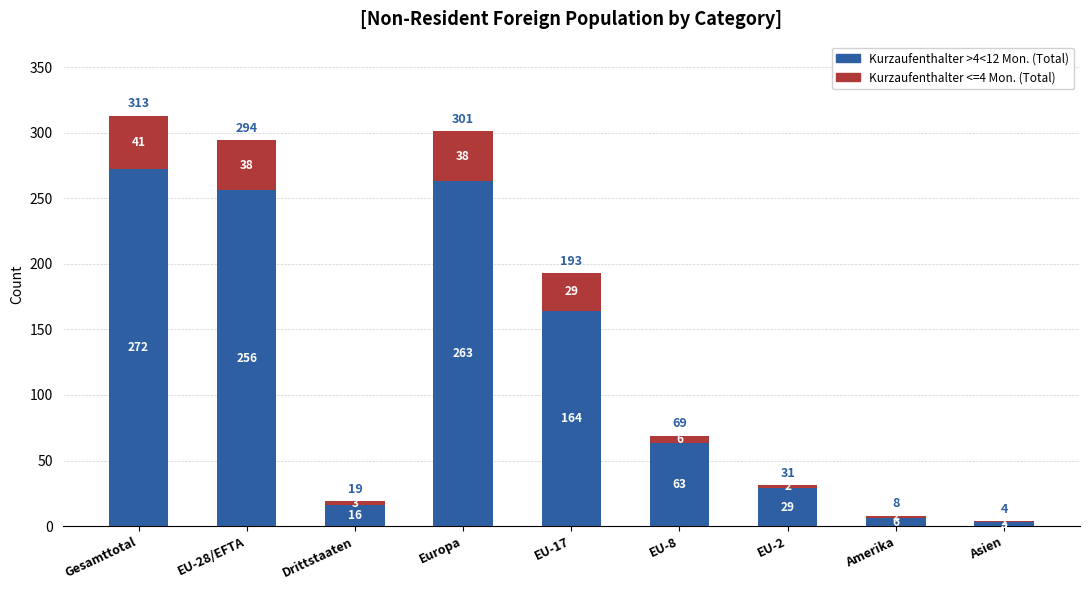

Reading left to right, transcribe the values for Kurzaufenthalter >4<12 Mon. (Total).

Gesamttotal=272	EU-28/EFTA=256	Drittstaaten=16	Europa=263	EU-17=164	EU-8=63	EU-2=29	Amerika=6	Asien=3